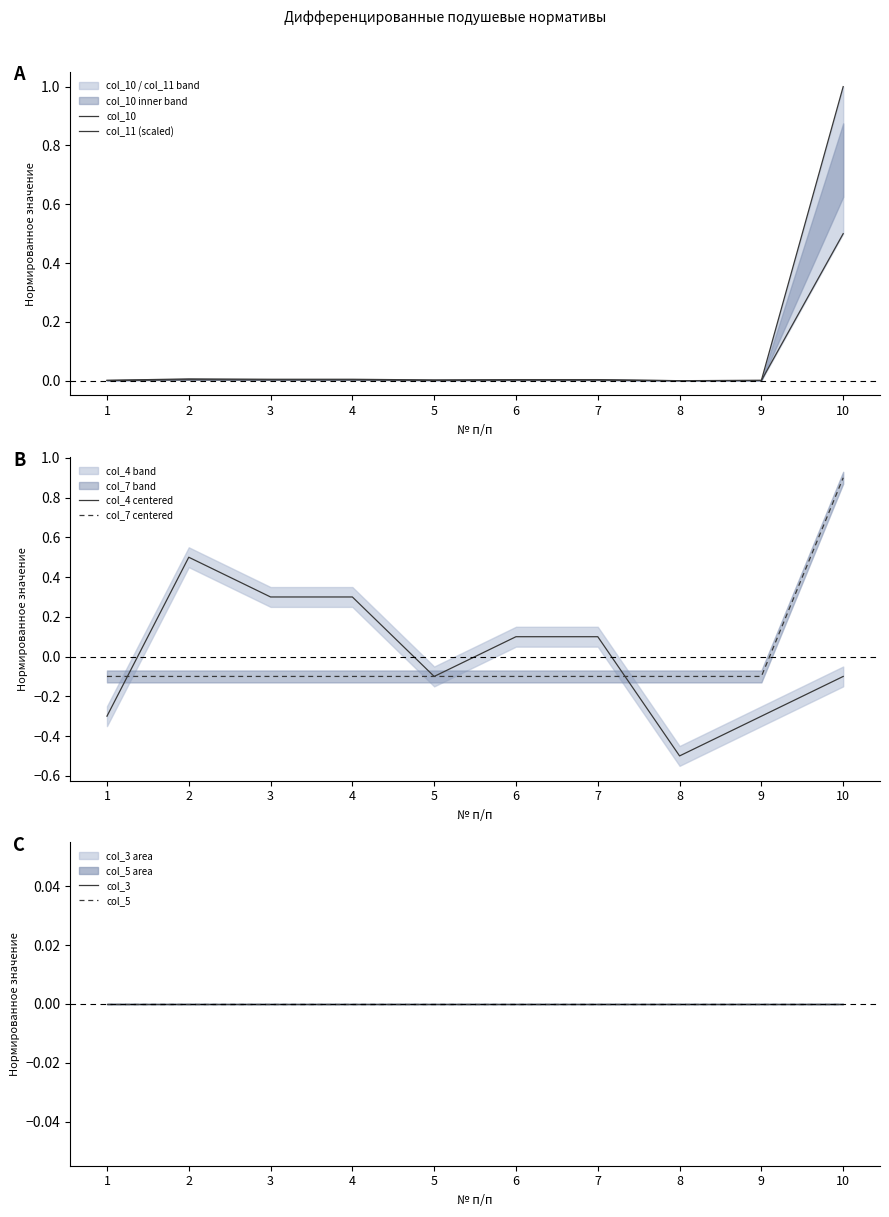

Reading right to left, what are all the values shown in this chart?

col_10: 10=1.0	9=0.0	8=0.0	7=0.0	6=0.0	5=0.0	4=0.0	3=0.0	2=0.0	1=0.0
col_11 (scaled): 10=0.5	9=0.0	8=0.0	7=0.0	6=0.0	5=0.0	4=0.0	3=0.0	2=0.0	1=0.0
col_4 centered: 10=-0.1	9=-0.3	8=-0.5	7=0.1	6=0.1	5=-0.1	4=0.3	3=0.3	2=0.5	1=-0.3
col_7 centered: 10=0.9	9=-0.1	8=-0.1	7=-0.1	6=-0.1	5=-0.1	4=-0.1	3=-0.1	2=-0.1	1=-0.1
col_3: 10=0.0	9=0.0	8=0.0	7=0.0	6=0.0	5=0.0	4=0.0	3=0.0	2=0.0	1=0.0
col_5: 10=0.0	9=0.0	8=0.0	7=0.0	6=0.0	5=0.0	4=0.0	3=0.0	2=0.0	1=0.0